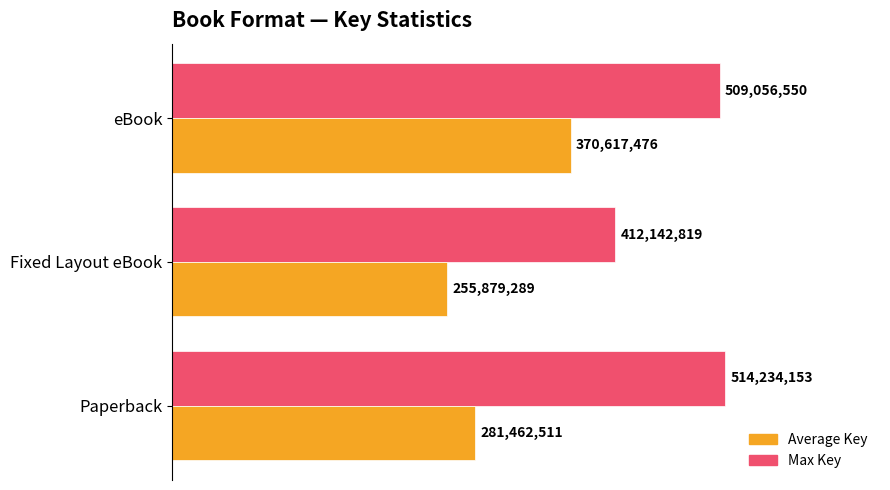

What are all the series names shown in the legend?

Average Key, Max Key